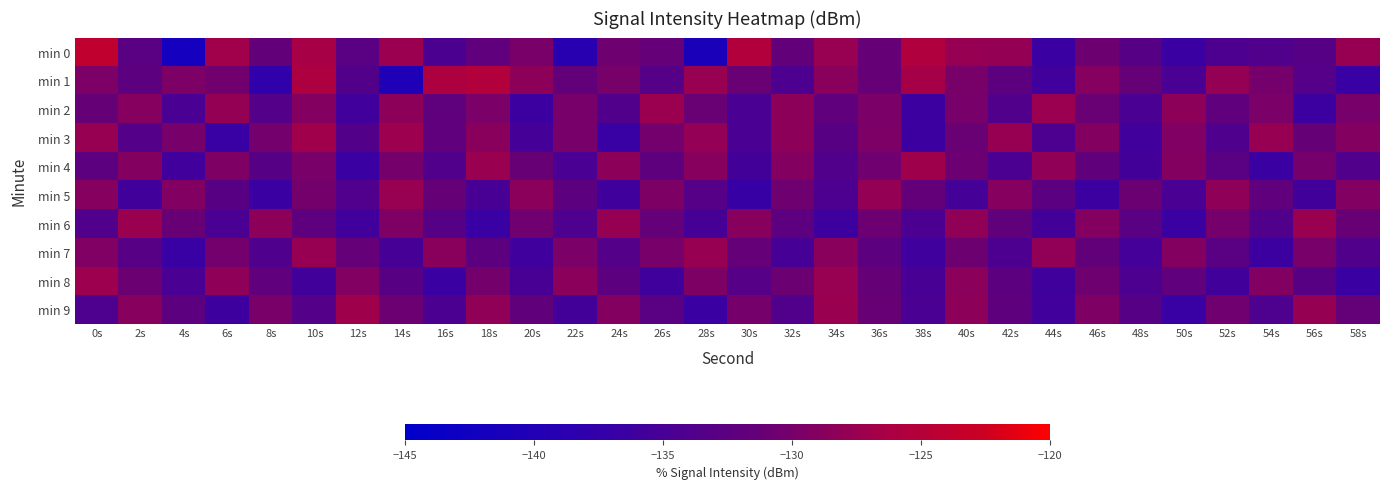

List the series in order of their peak value, highest first.

min 0, min 1, min 3, min 9, min 4, min 8, min 2, min 6, min 5, min 7